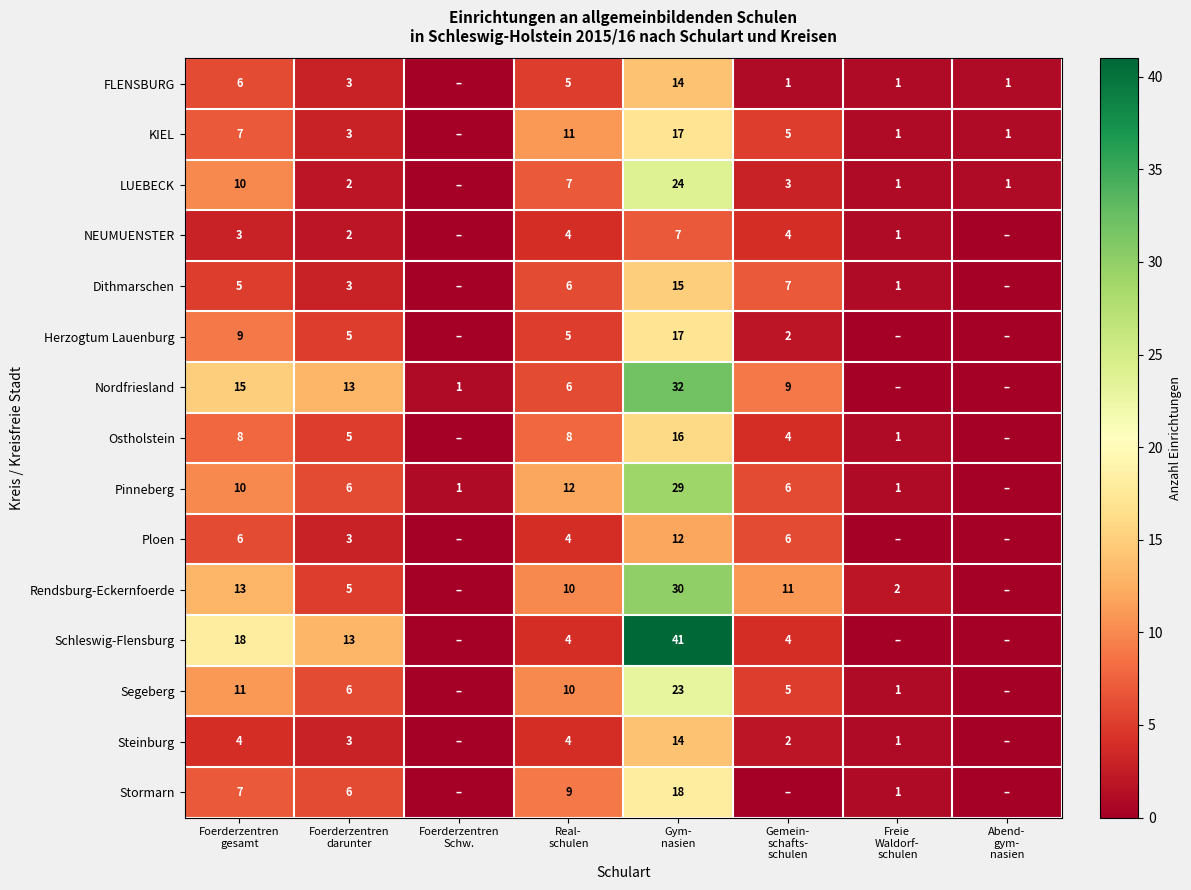

What is the sum of the LUEBECK values at Gemein- schafts- schulen and Freie Waldorf- schulen?

4